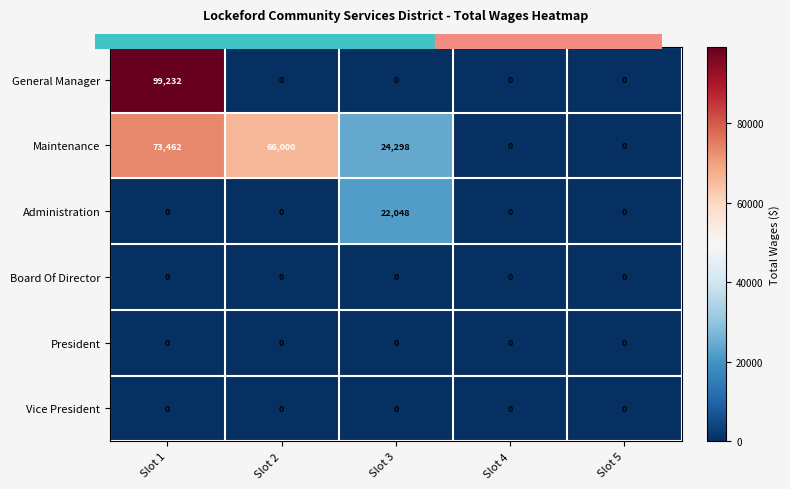

Which series has the widest spread of values?

General Manager